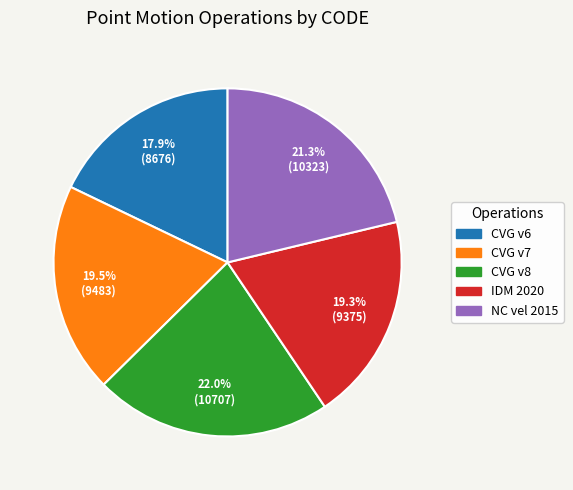

Does any single category account for the majority?

No